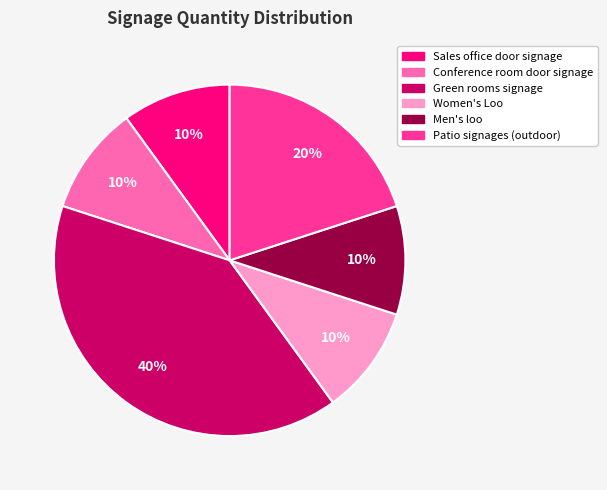

What is the largest slice in the pie chart?

Green rooms signage